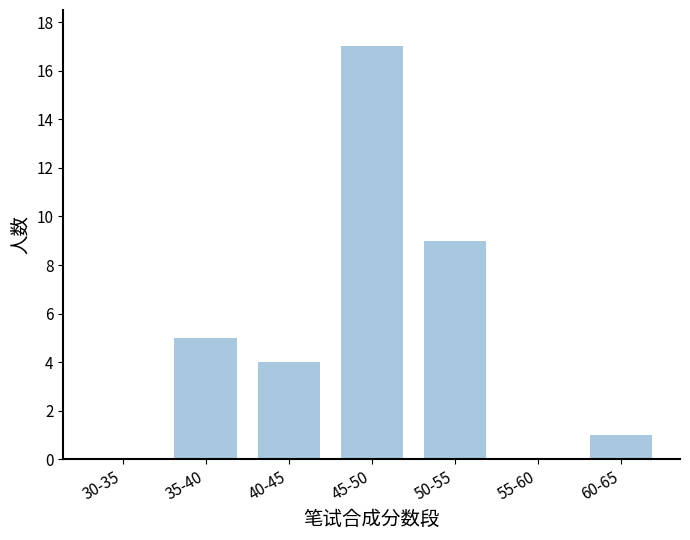

Reading right to left, list all the values displayed in this chart.

1	0	9	17	4	5	0